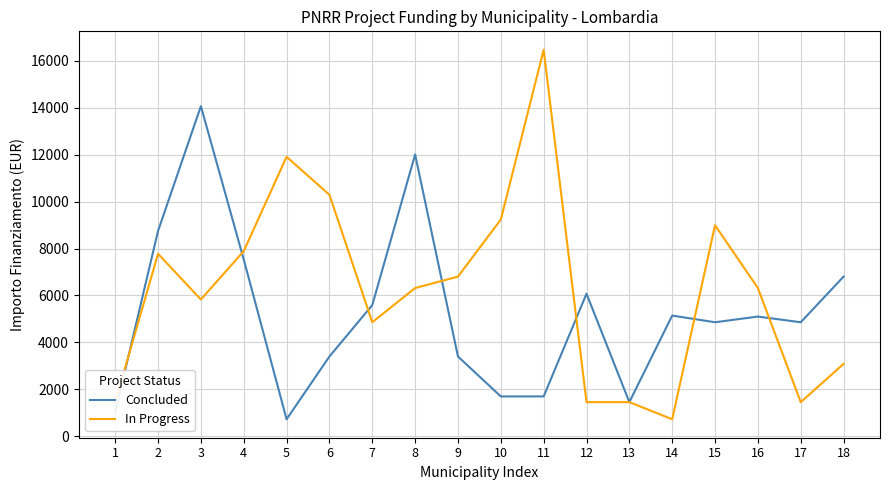

Is it true that In Progress equals 10290 at 6?

True